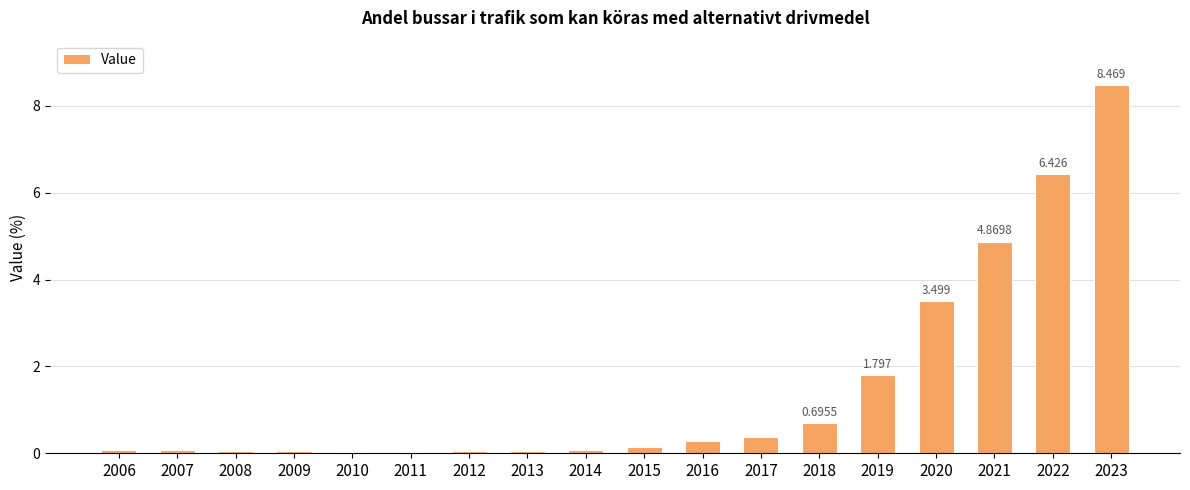

What is the value of the 17th bar from the left?

6.4